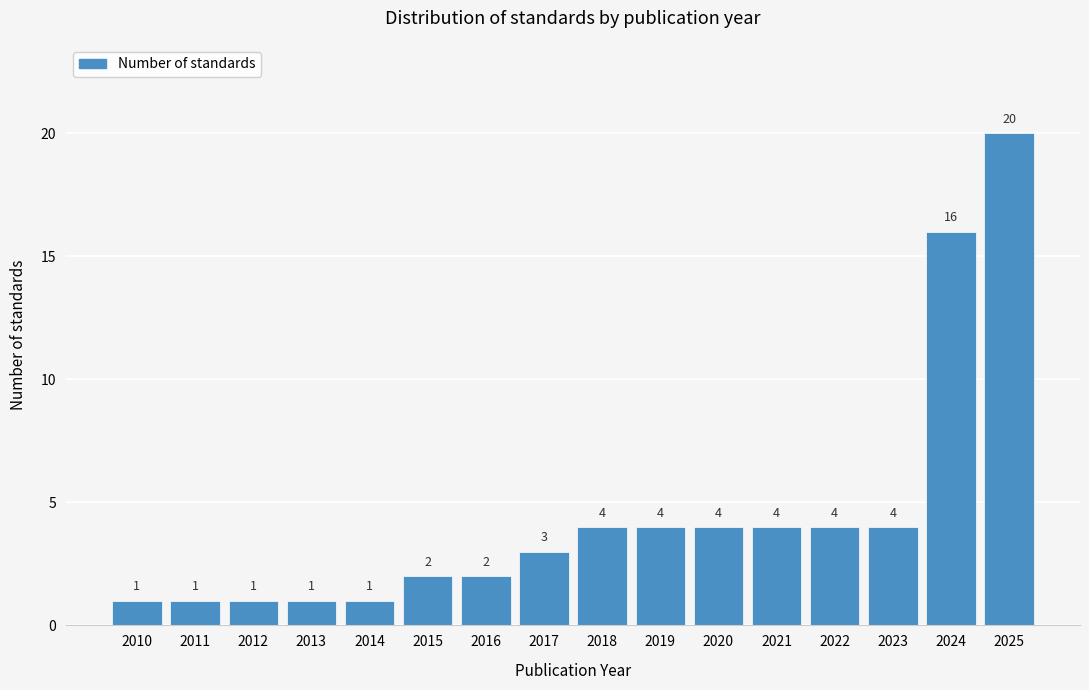

Reading left to right, extract all data points from this chart.

2010=1	2011=1	2012=1	2013=1	2014=1	2015=2	2016=2	2017=3	2018=4	2019=4	2020=4	2021=4	2022=4	2023=4	2024=16	2025=20